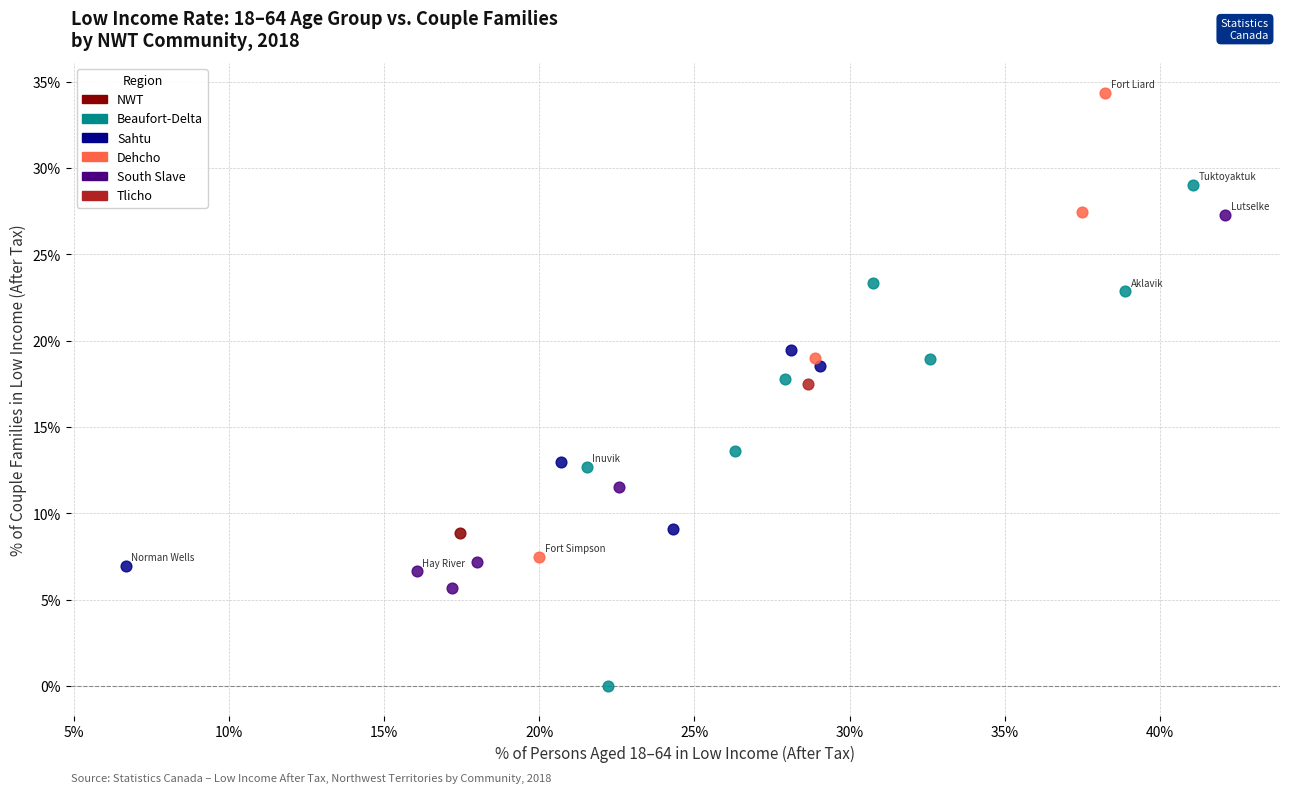

Which series reaches the minimum Y coordinate?

Beaufort-Delta